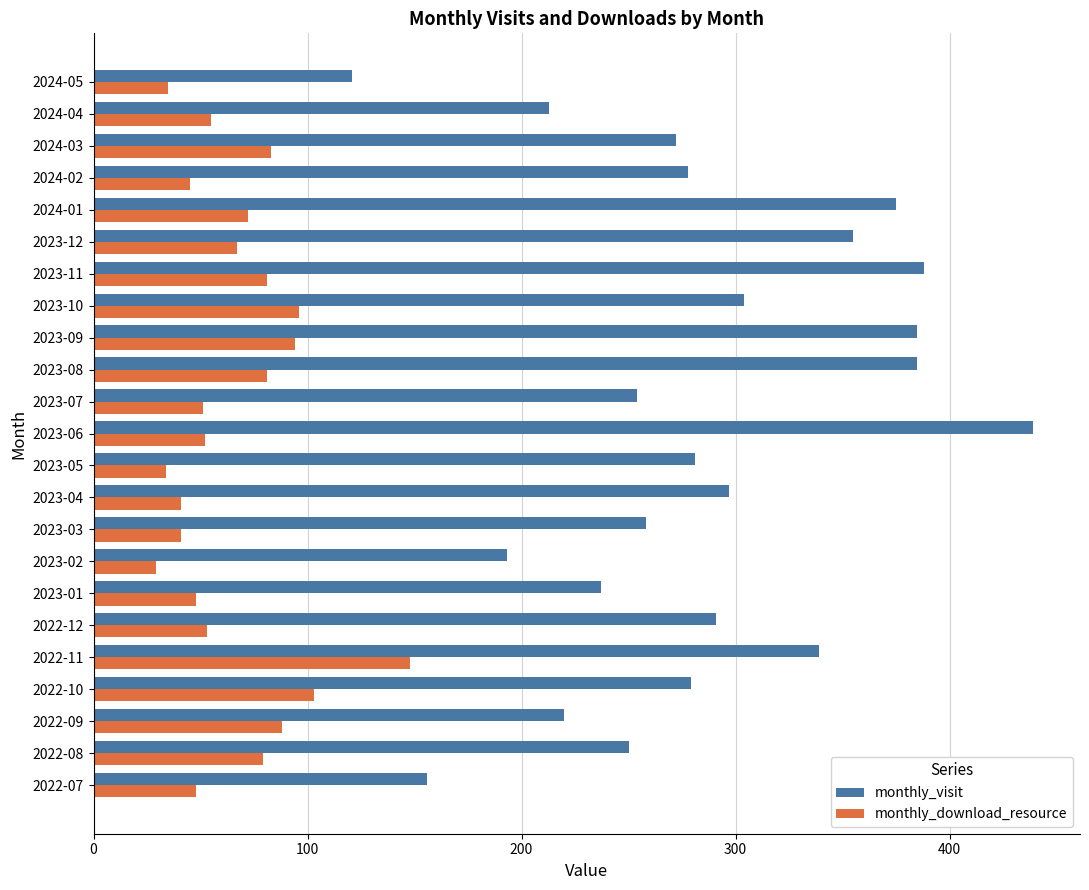

What is the total value across all series at 2022-12?

344